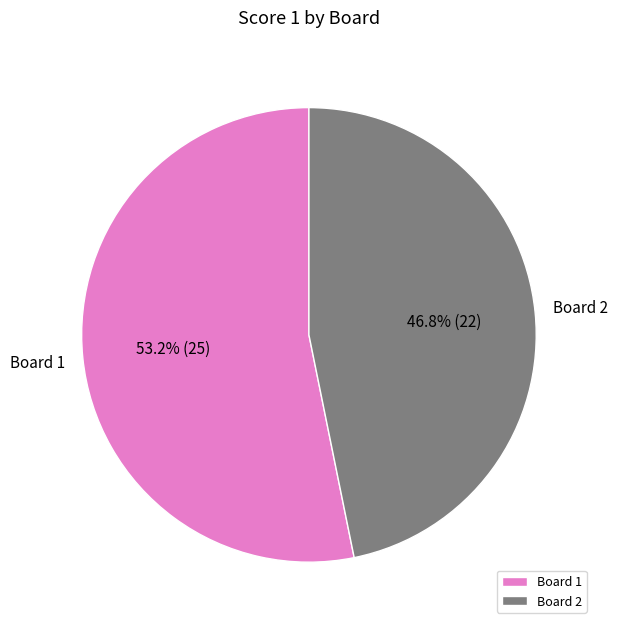

To the nearest percent, what percentage of the pie is Board 1?

53%